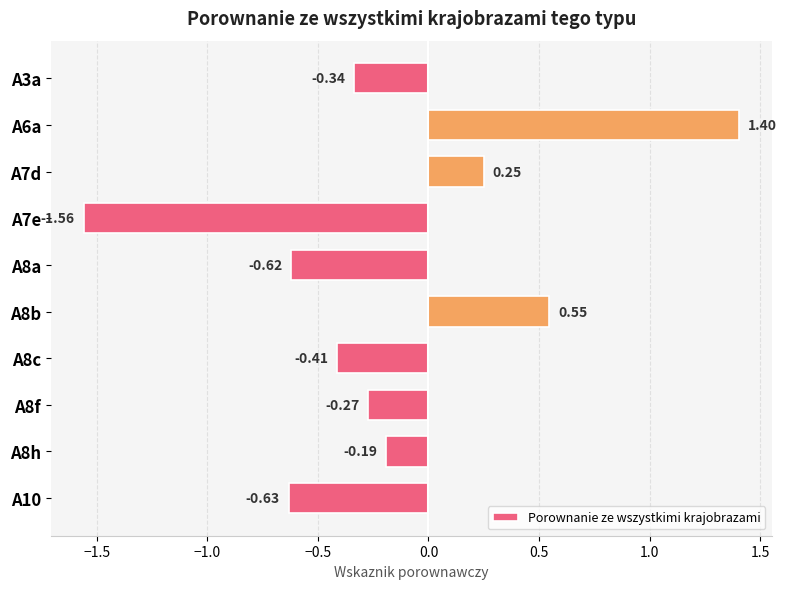

What is the change in value from A7d to A8a?

-0.9